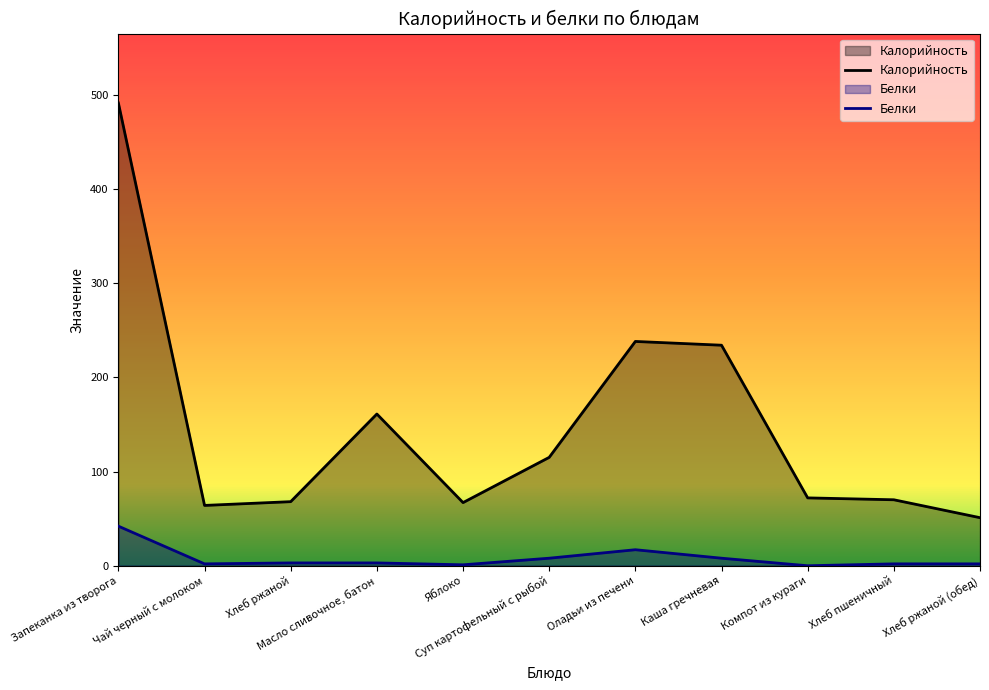

True or false: Белки has a value of 11 at Каша гречневая.

False